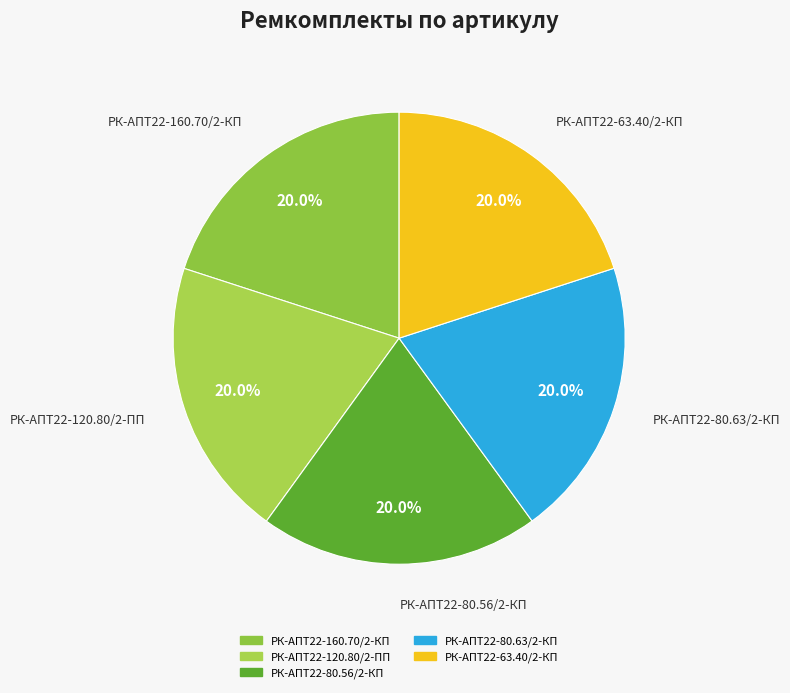

What percentage is the РК-АПТ22-63.40/2-КП slice, to the nearest percent?

20%